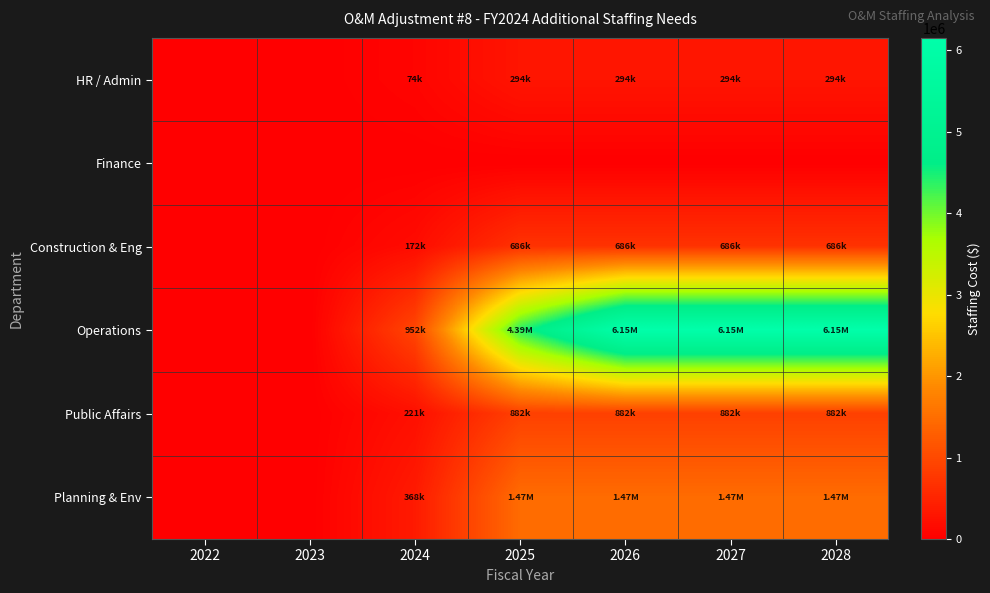

Which category has the highest value across all series?

2026